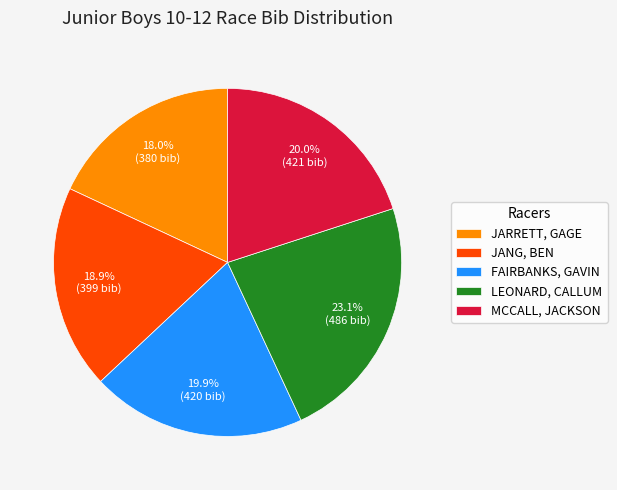

Count the number of slices in the pie.

5